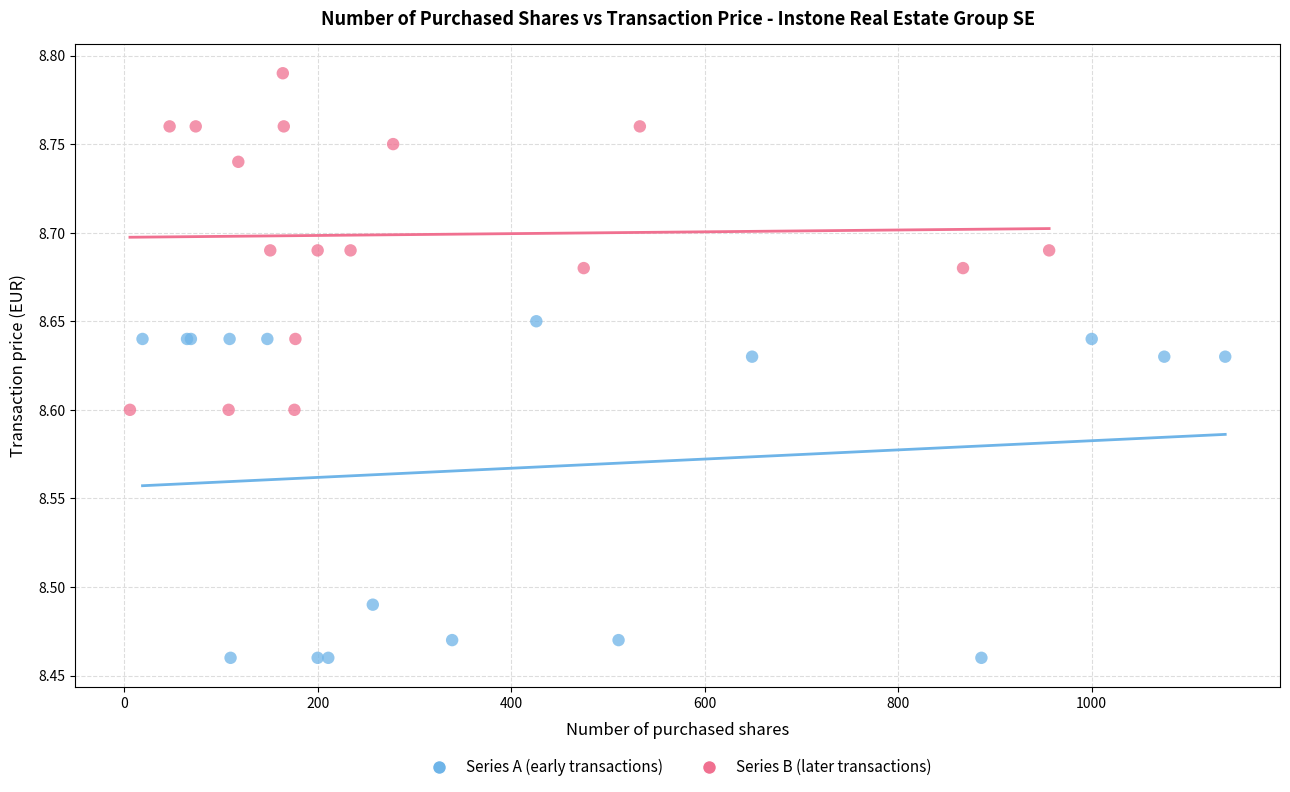

Which series reaches the minimum Y coordinate?

Series A (early transactions)